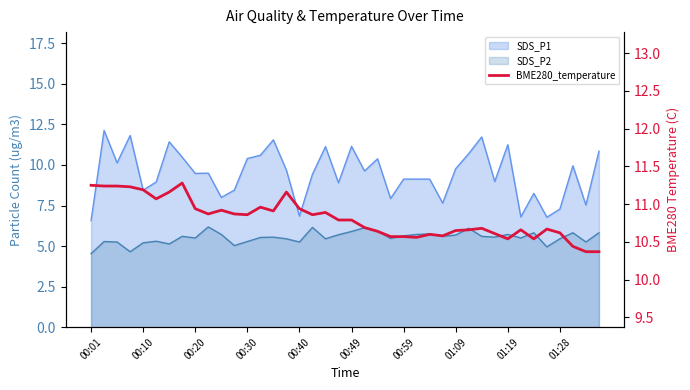

True or false: there are more than 1 points higher than both neighbors.

True